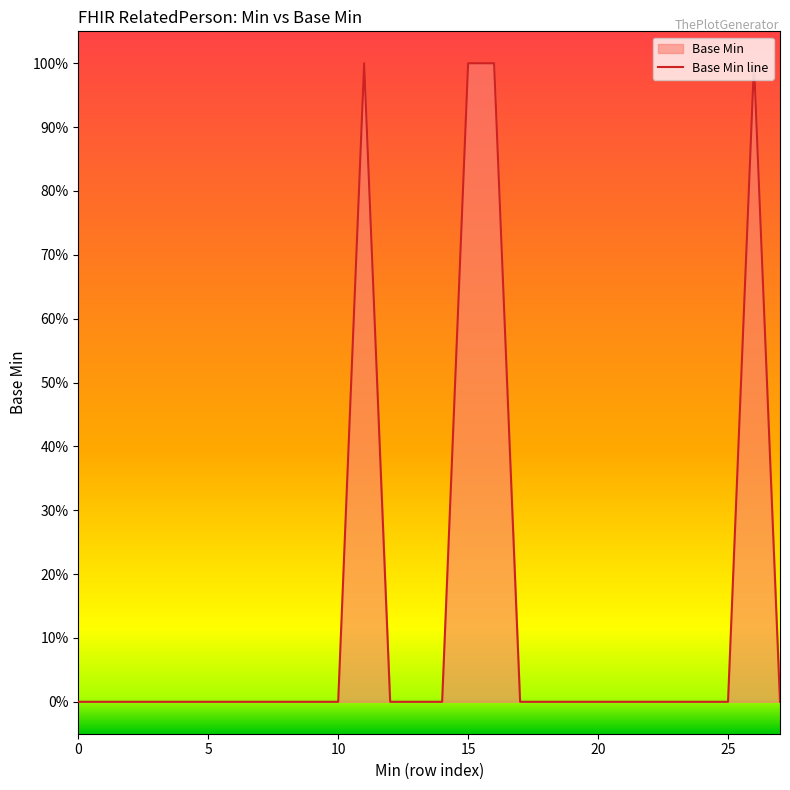

Is it true that the value at 1 is 0?

True